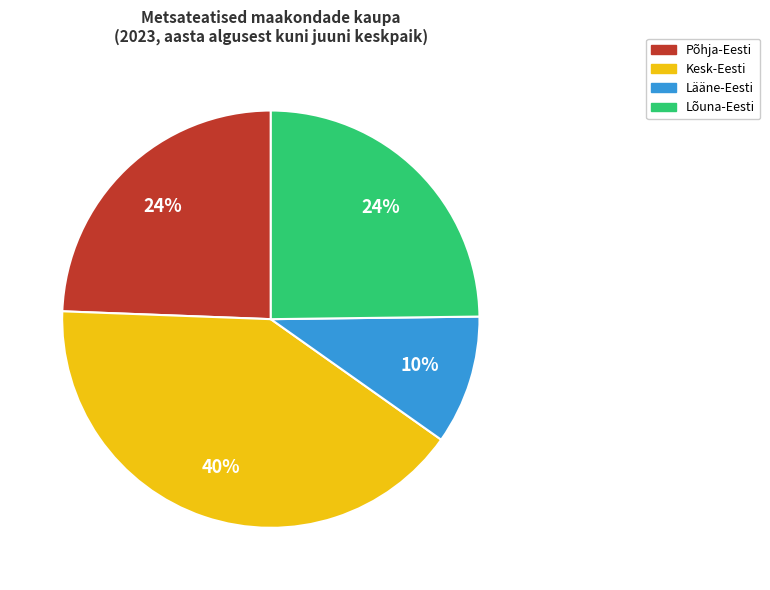

Combined, do Lääne-Virumaa and Läänemaa account for over 50%?

No